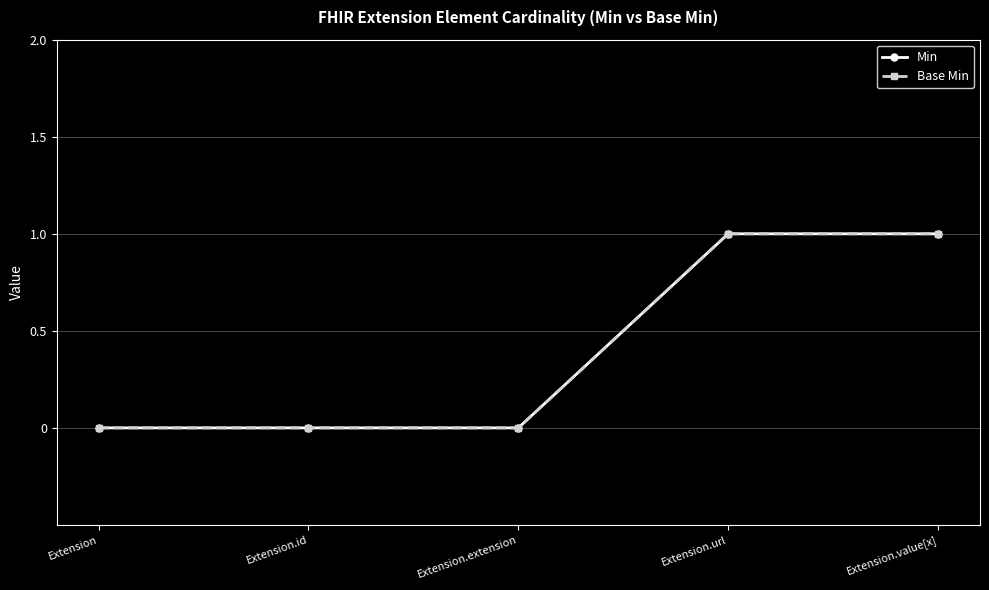

Is this an area chart (filled region under the line)?

No